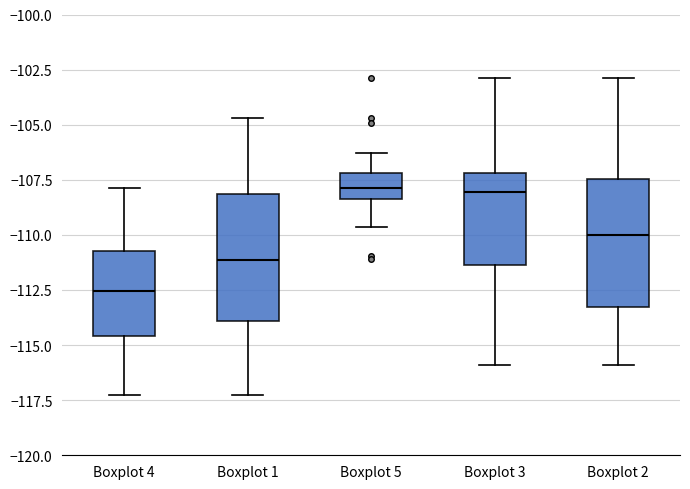

Where is the upper edge of the box for Boxplot 1 on the y-axis? The values are not printed on the chart, so give them approximately, as read against the axis.

-108.0